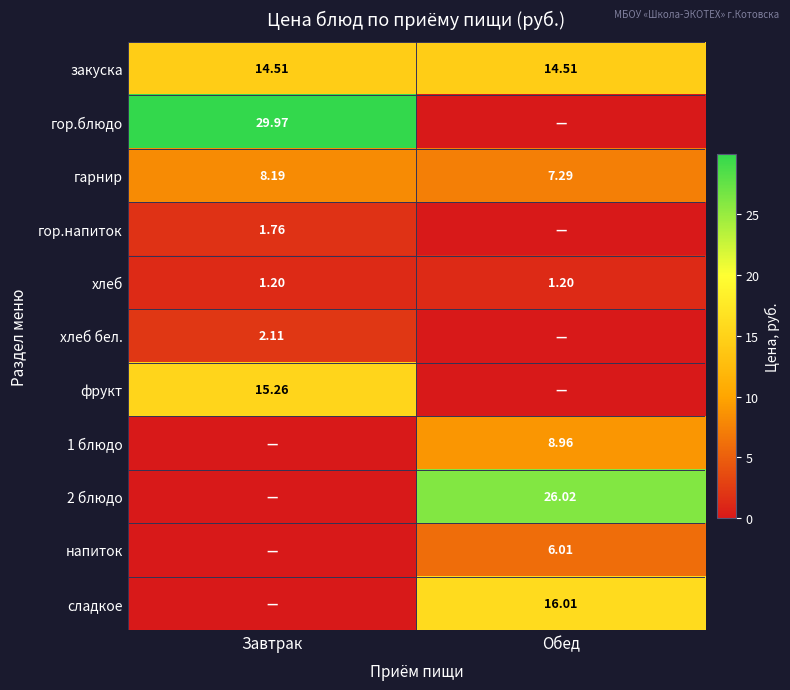

What is the total value across all series at Обед?

80.0